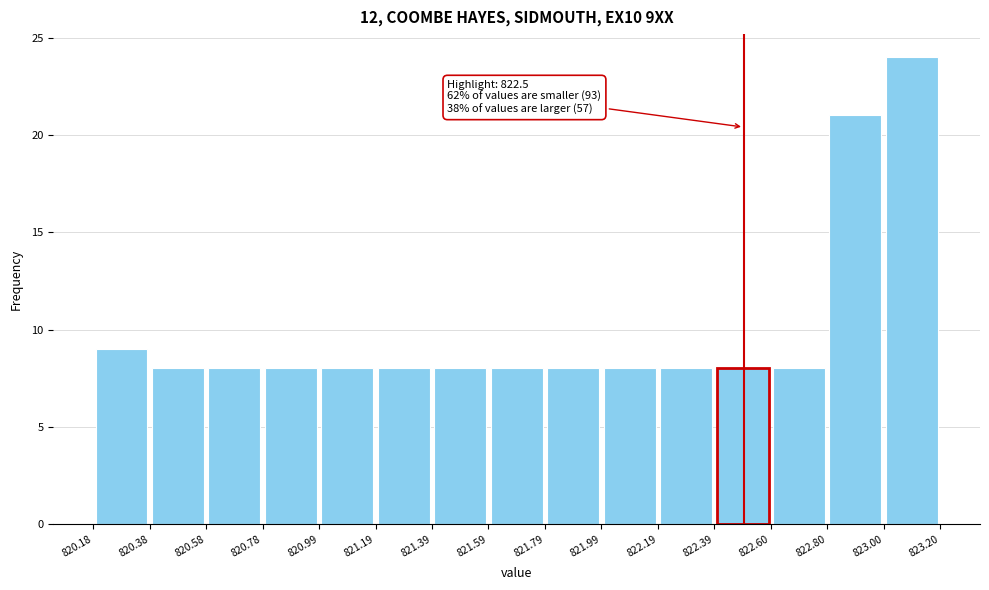

Over which range of the x-axis is the bar tallest?

823.00 to 823.20